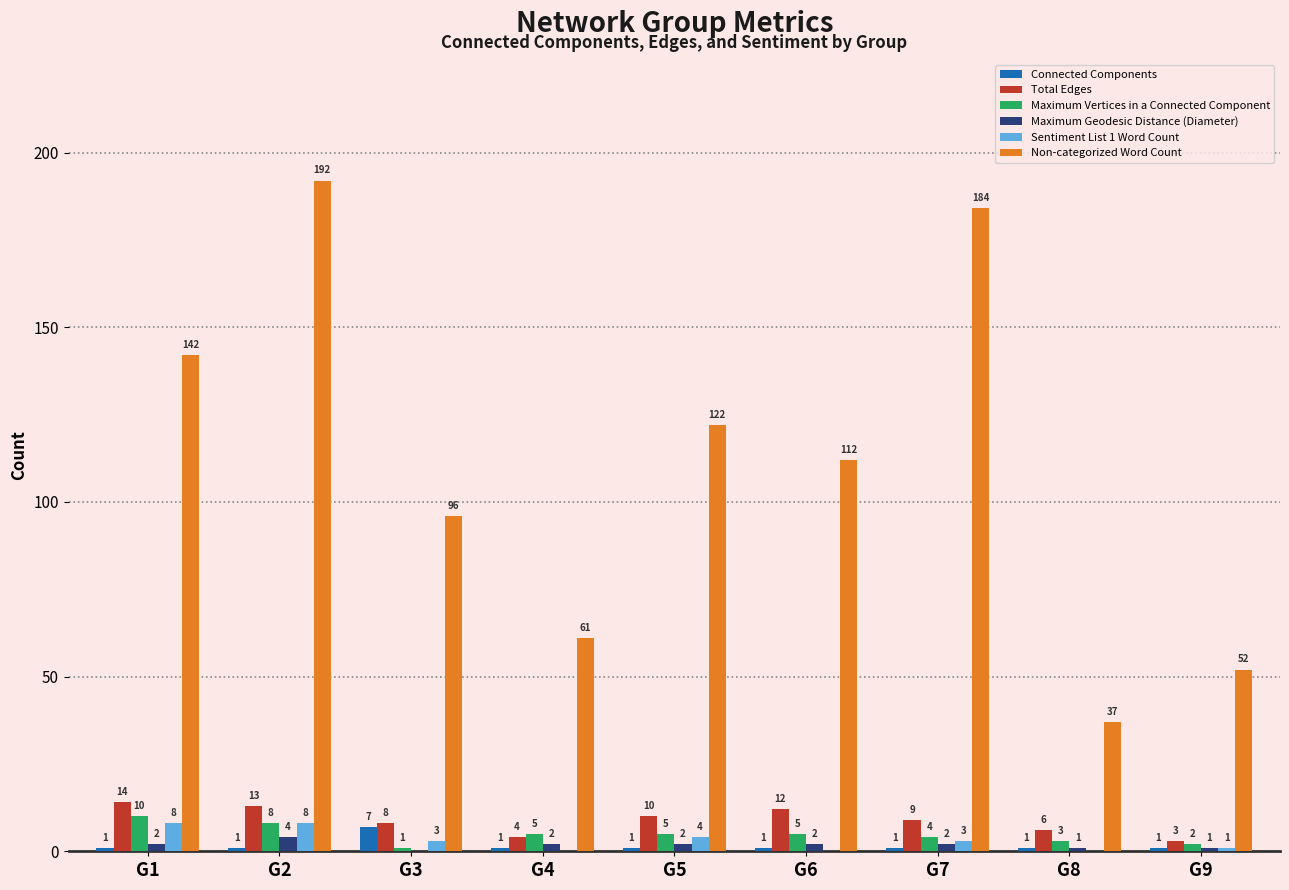

What value does the Maximum Vertices in a Connected Component series have at G6?

5